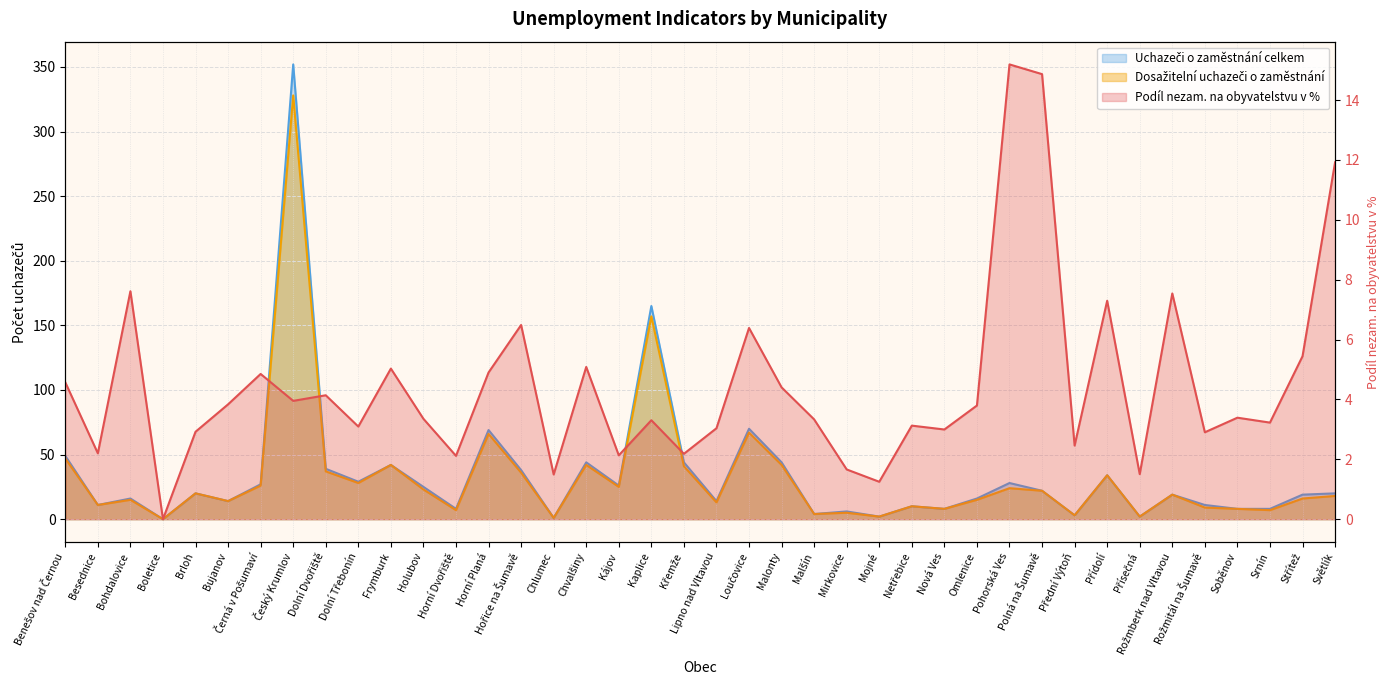

List the series in order of their peak value, lowest first.

Podíl nezam. na obyvatelstvu v %, Dosažitelní uchazeči o zaměstnání, Uchazeči o zaměstnání celkem